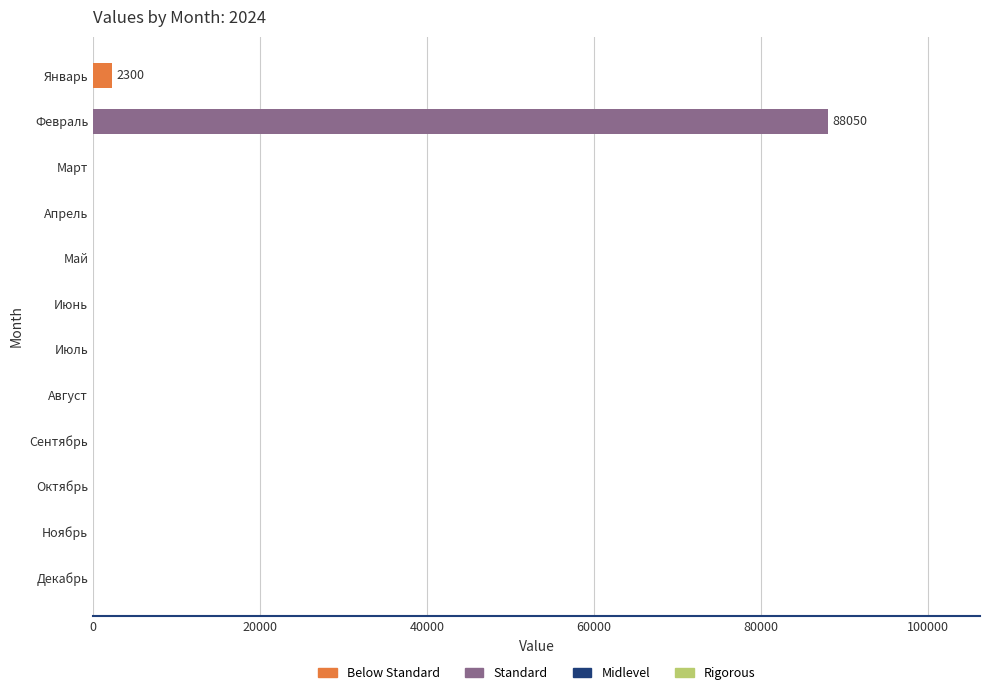

The chart shows a value of 0 at Апрель. True or false?

True